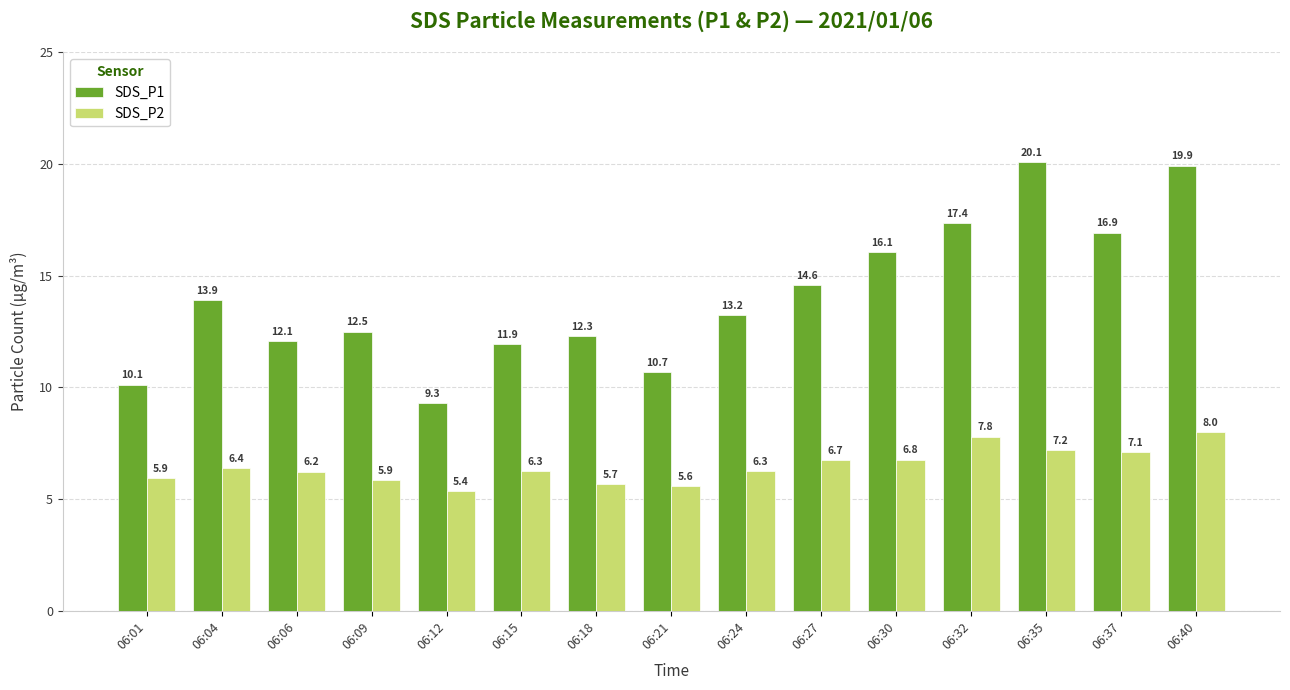

What is the greatest value displayed?

20.1